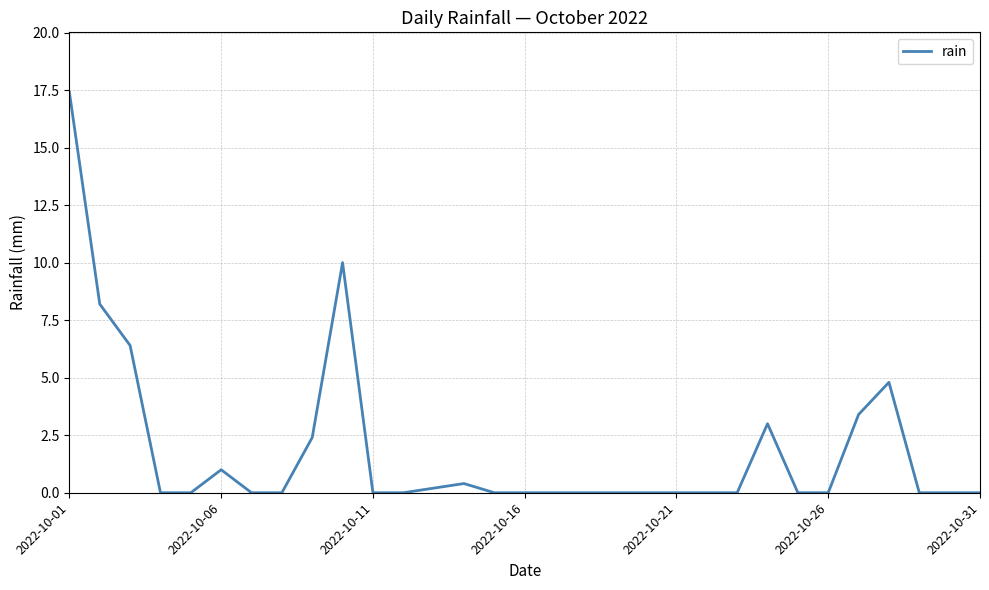

How many lines are shown in the chart?

1